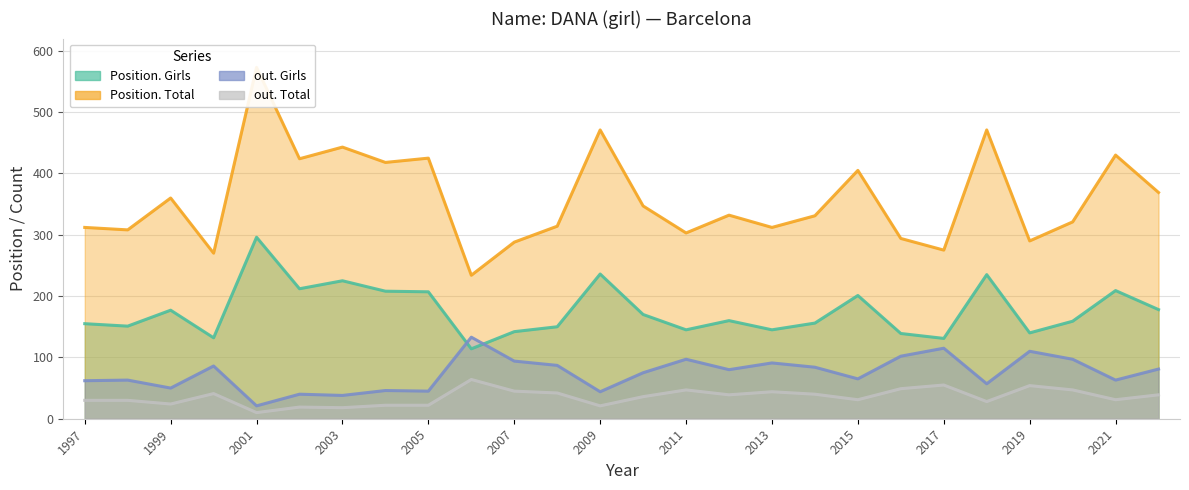

Which series has the largest total across all categories?

Position. Total